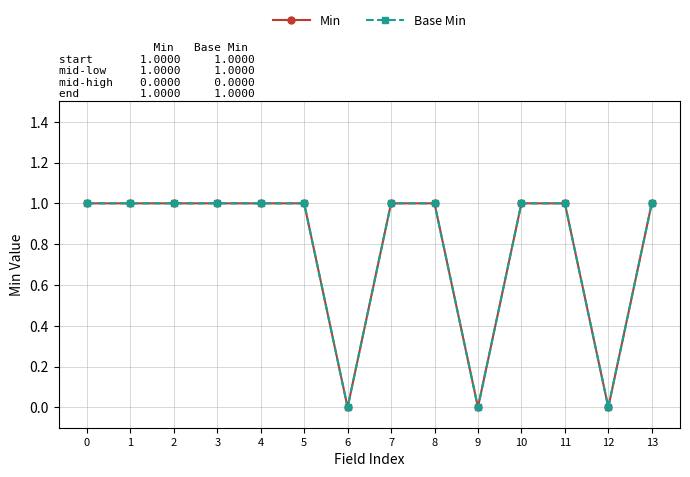

Reading left to right, extract all data points from this chart.

Min: 1	1	1	1	1	1	0	1	1	0	1	1	0	1
Base Min: 1	1	1	1	1	1	0	1	1	0	1	1	0	1